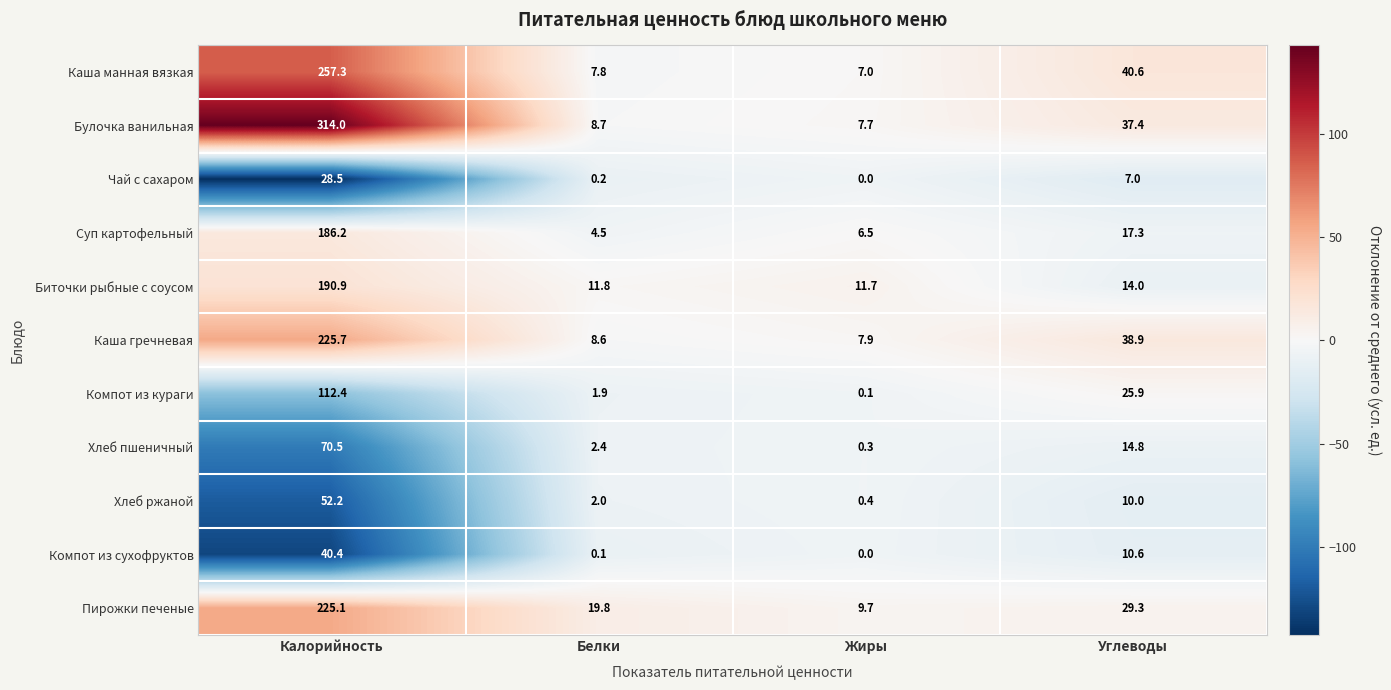

What is the difference between the Хлеб ржаной values at Углеводы and Калорийность?

42.2